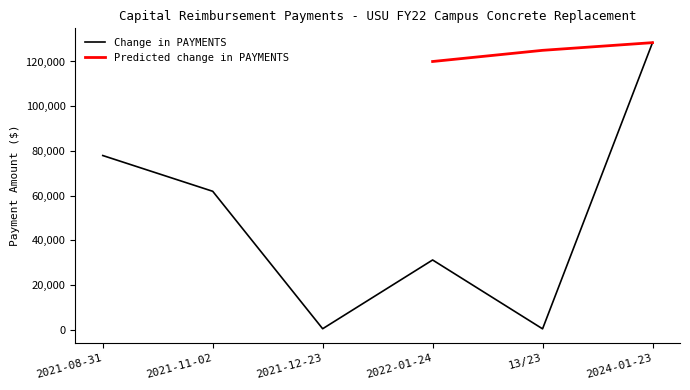

At which category does the data reach its first local valley?

2021-12-23